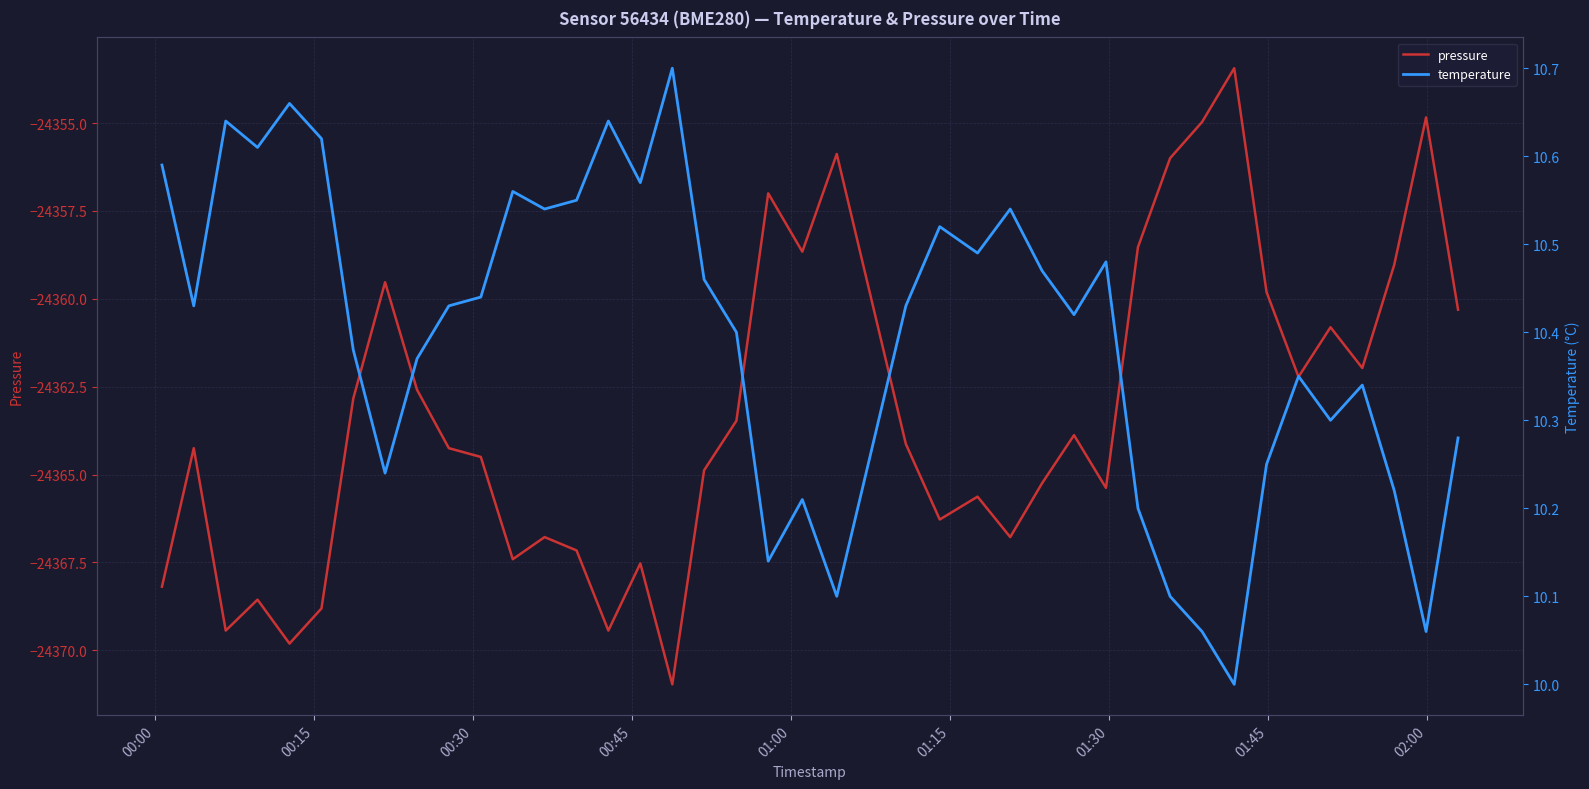

What is the lowest value of the pressure series?

-24371.0